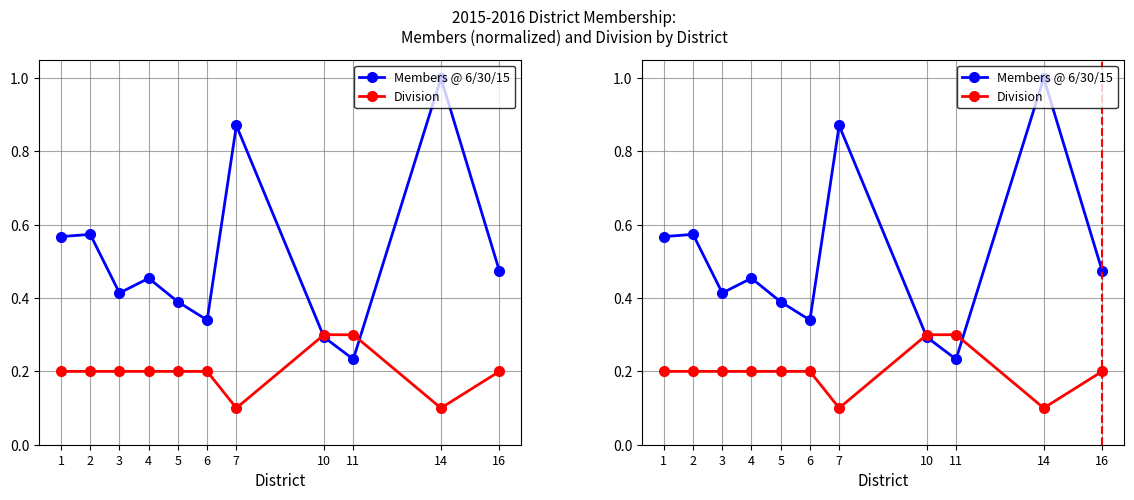

True or false: Division has a value of 0.2 at 16.

True